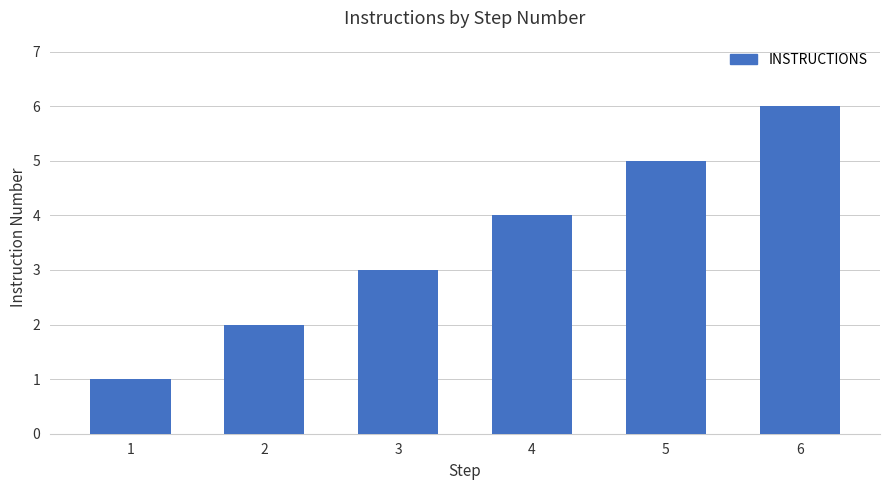

Rank the categories by value from lowest to highest.

1, 2, 3, 4, 5, 6